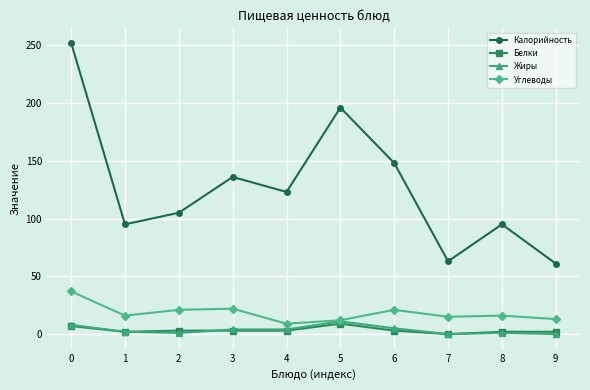

True or false: Белки and Углеводы intersect in this chart.

False